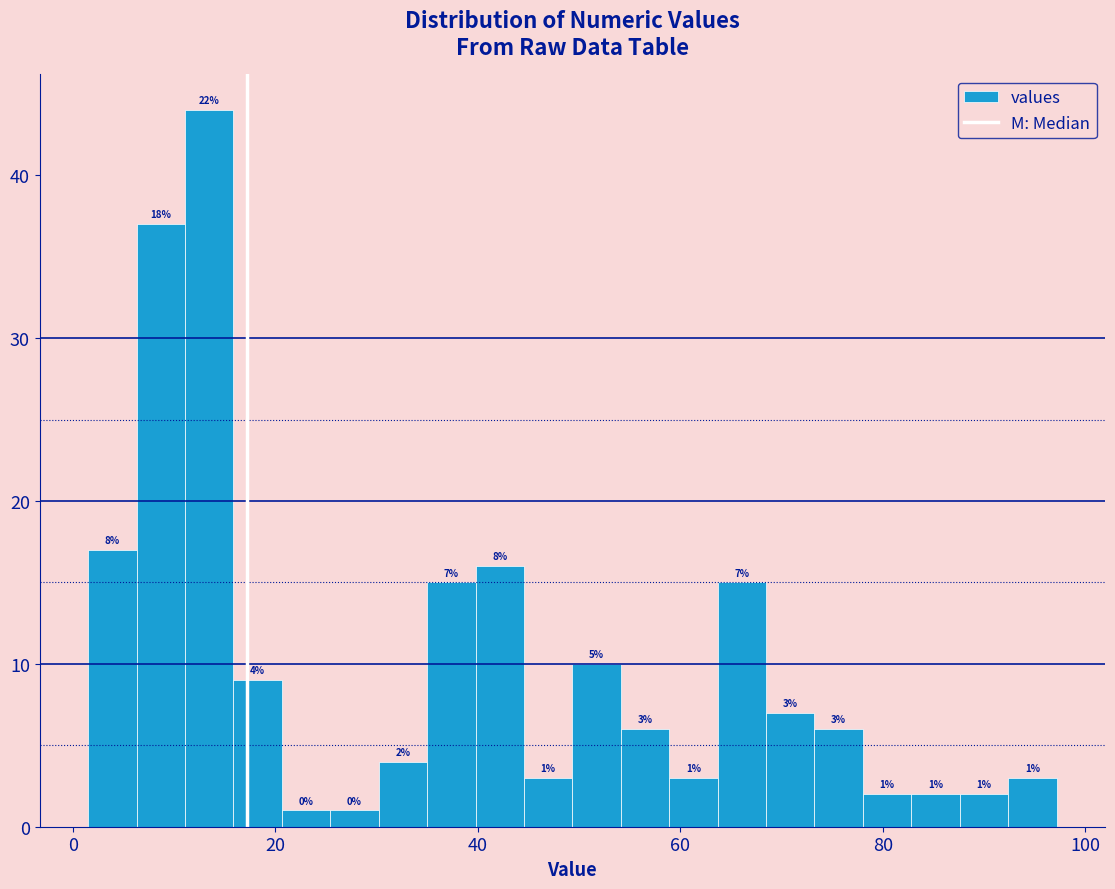

Read against the x-axis, roughly where is the centre of the tallest bar?

14